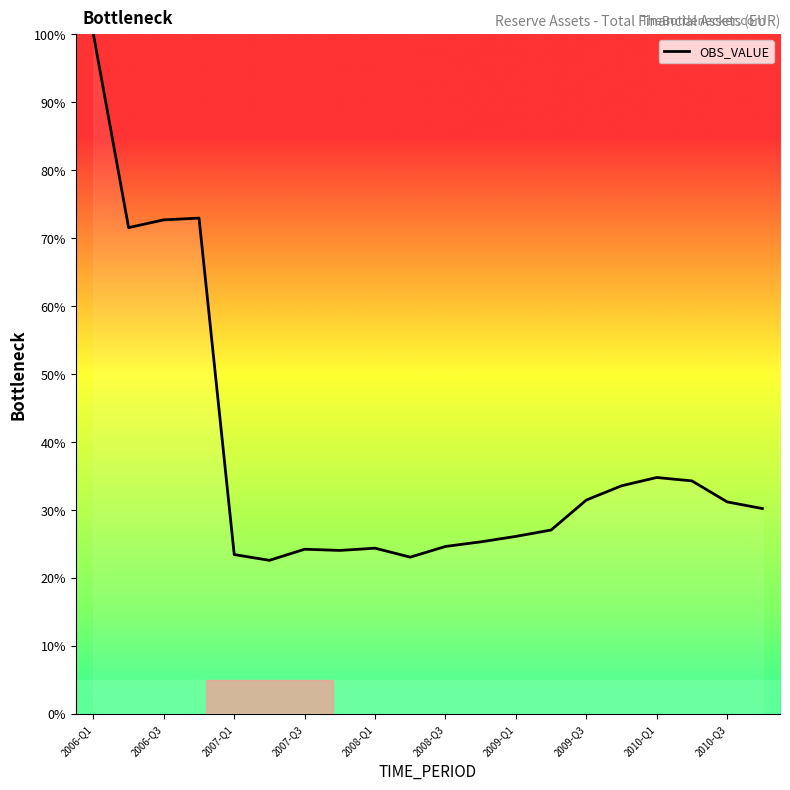

What is the minimum value shown in the chart?

22.6